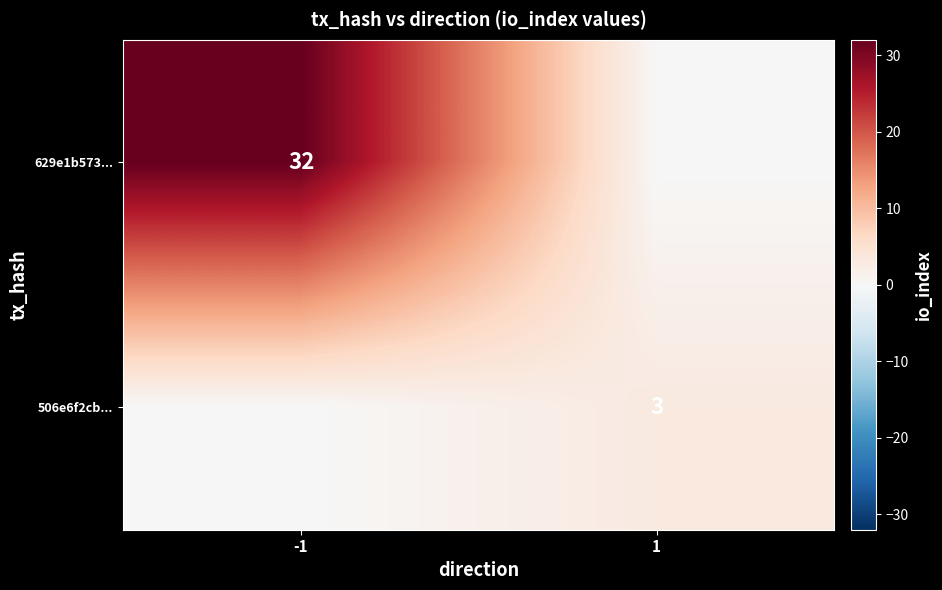

Is the value of 629e1b573... at -1 greater than the value of 506e6f2cb... at 1?

Yes